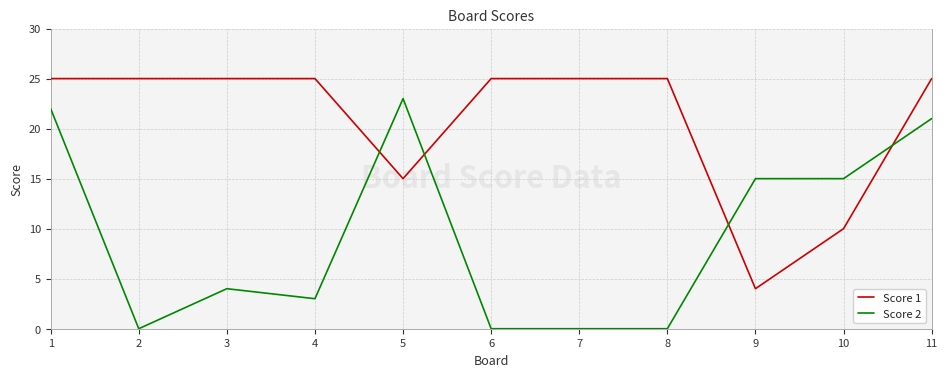

After their last crossing, which series has the higher values: Score 1 or Score 2?

Score 1